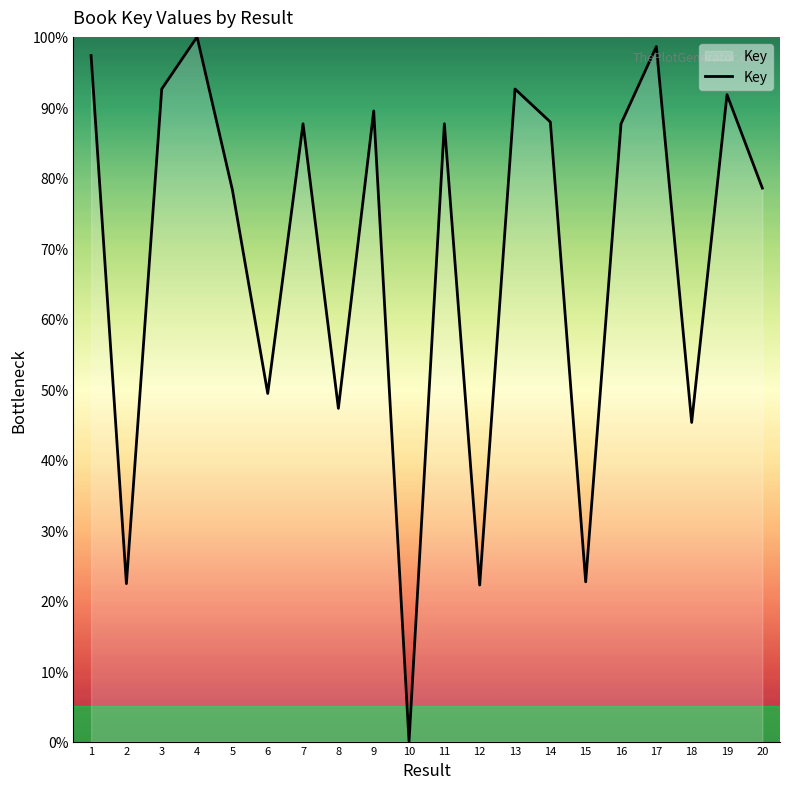

At which category does the chart reach its minimum across all series?

10